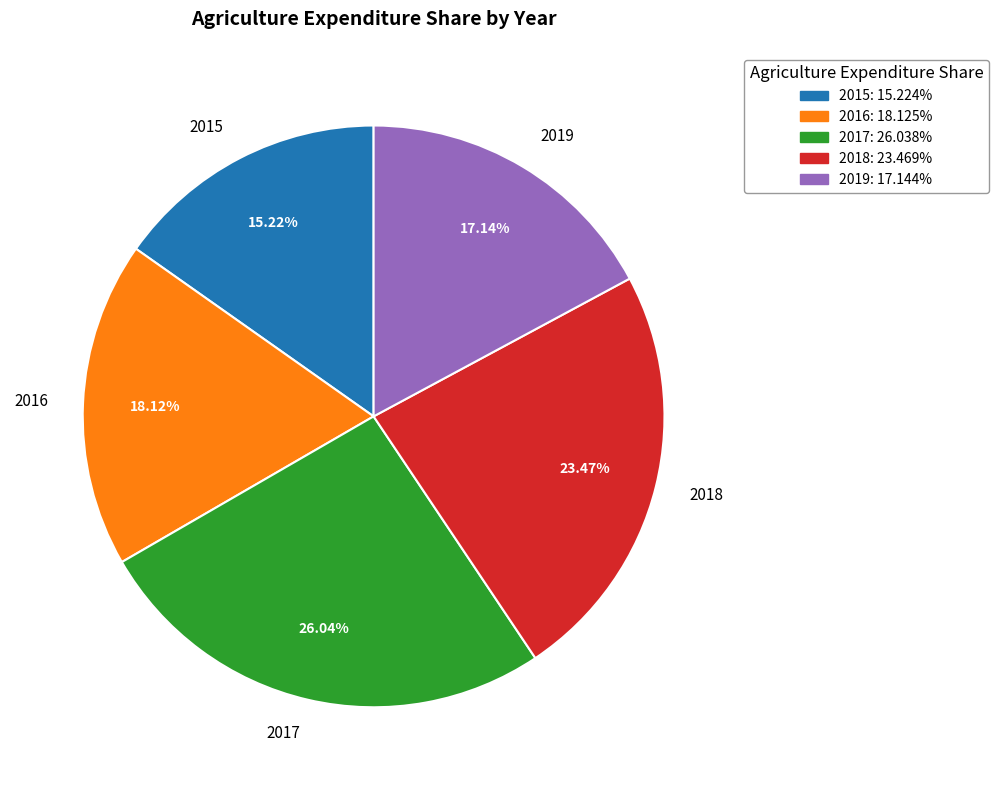

The 2015 slice represents 15% of the pie. True or false?

True